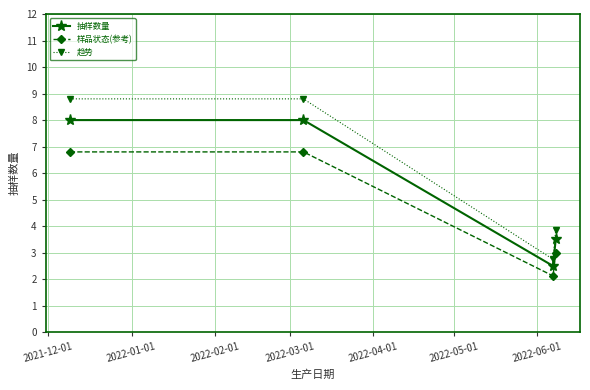

List the series in order of their peak value, lowest first.

样品状态(参考), 抽样数量, 趋势